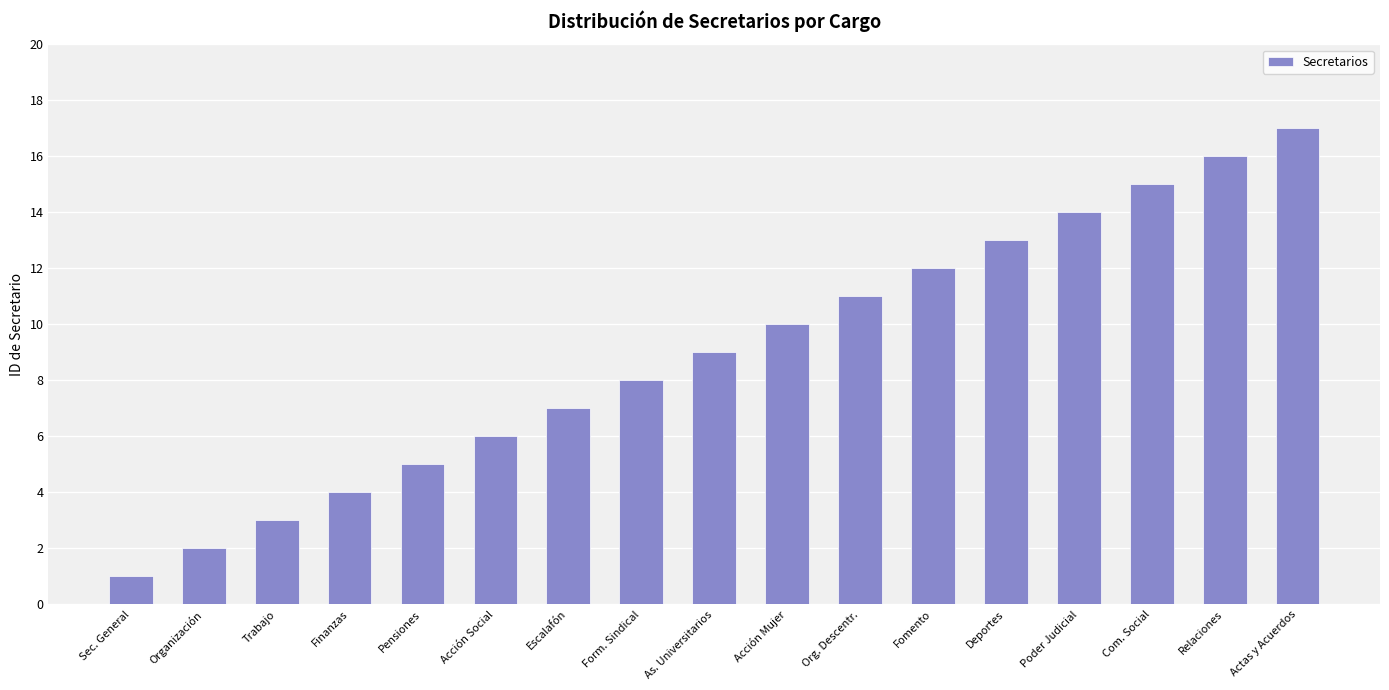

Rank the categories by value from lowest to highest.

Sec. General, Organización, Trabajo, Finanzas, Pensiones, Acción Social, Escalafón, Form. Sindical, As. Universitarios, Acción Mujer, Org. Descentr., Fomento, Deportes, Poder Judicial, Com. Social, Relaciones, Actas y Acuerdos